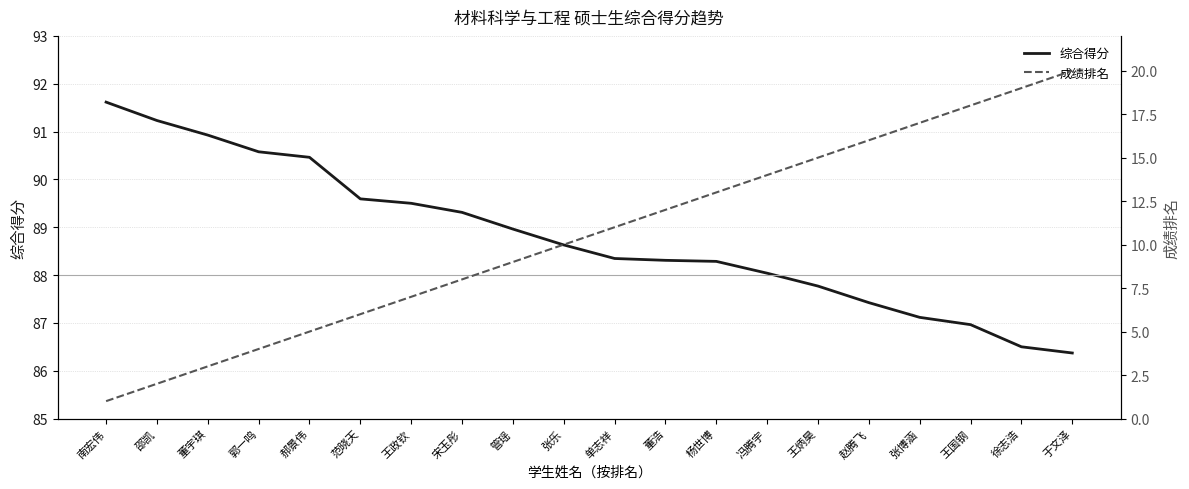

What is the difference between the second highest and second lowest values in the 综合得分 series?

4.7